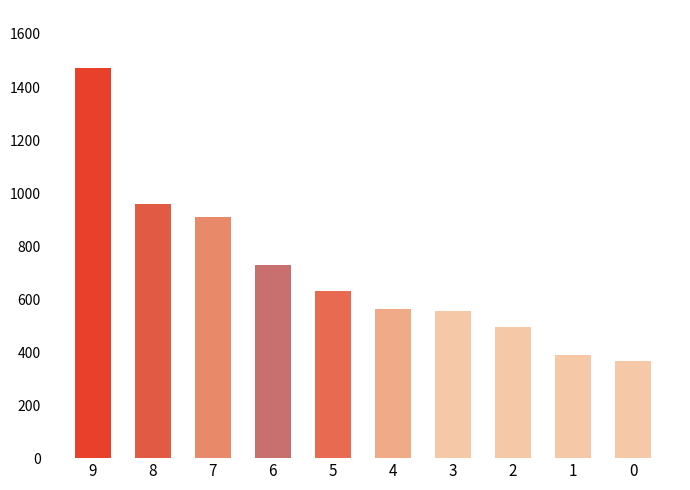

At which label is the value closest to 918?

7